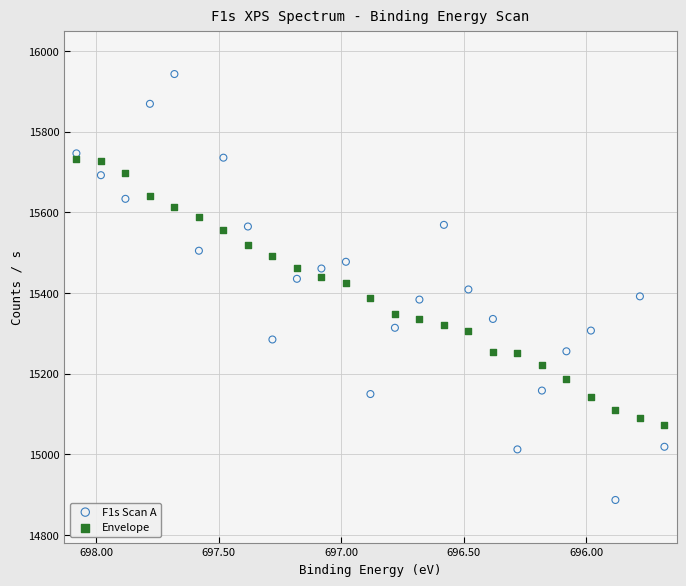

Across all data points, what is the range of X values (max minus min)?

2.4